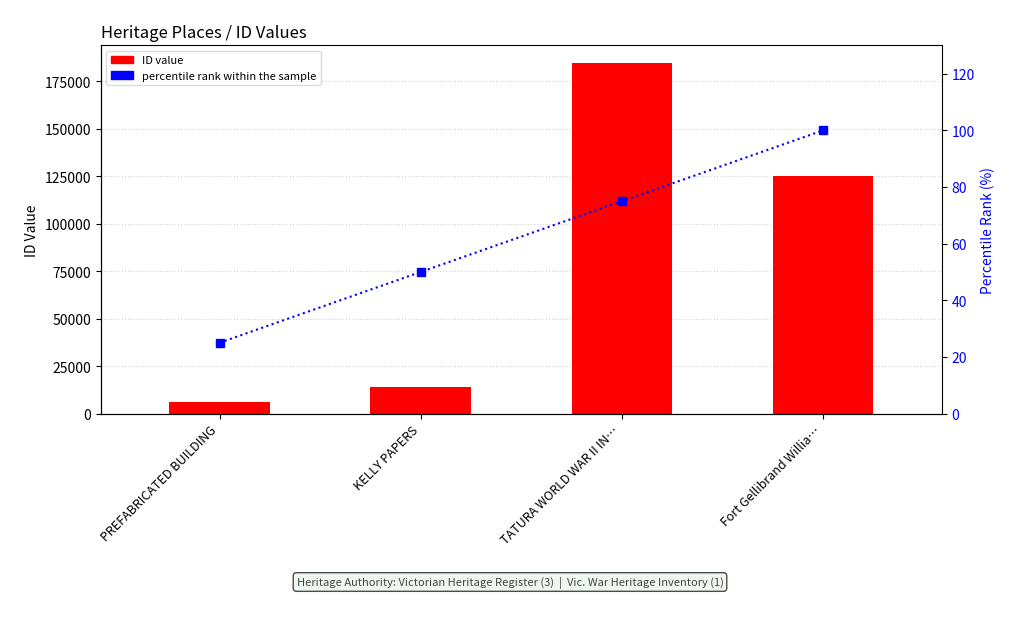

Is the value of ID at PREFABRICATED BUILDING greater than the value of percentile rank within the sample at TATURA WORLD WAR II IN…?

Yes